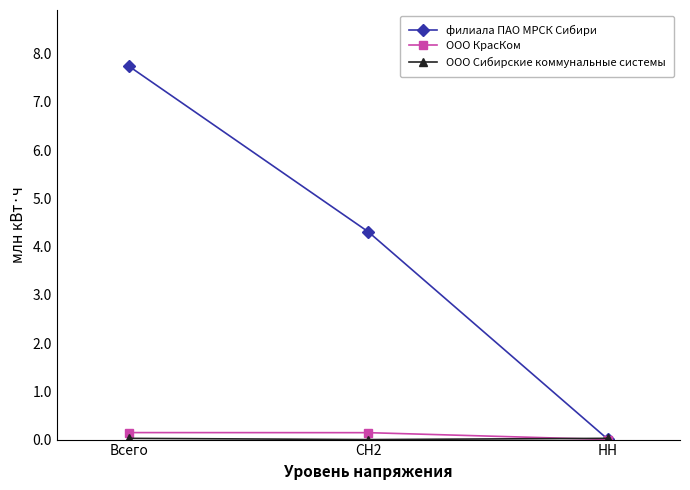

The филиала ПАО МРСК Сибири series shows 4.3 at СН2. True or false?

True